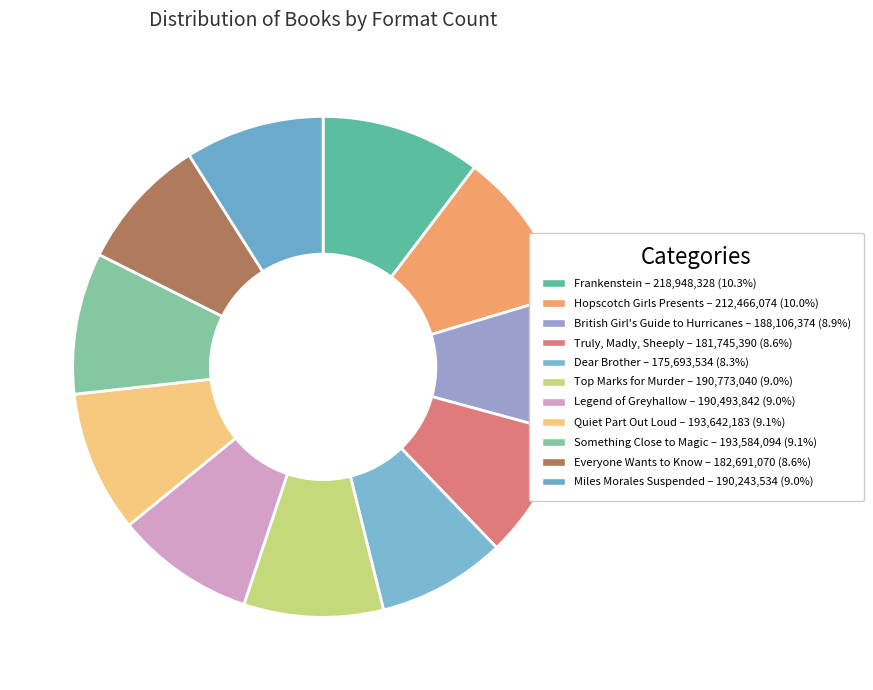

How many segments does this pie chart have?

11